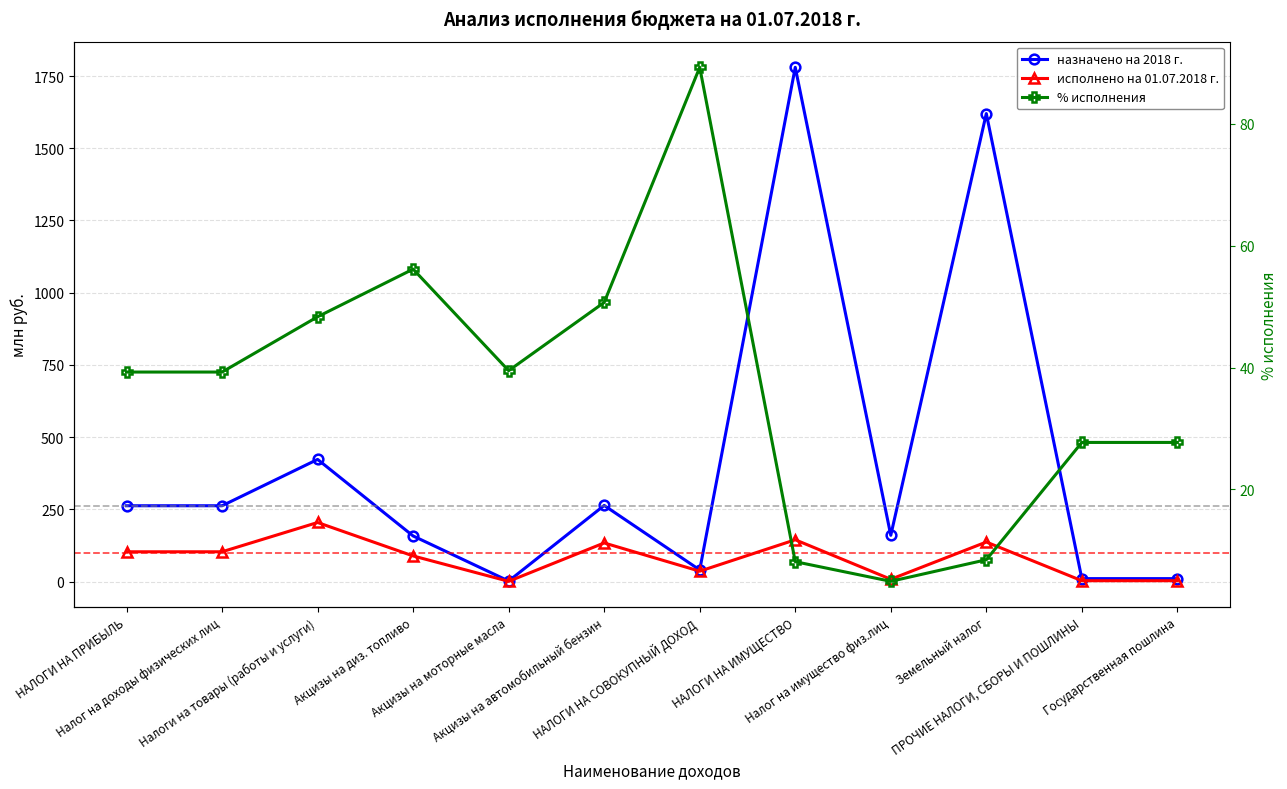

How many data points in % исполнения are above 39?

7